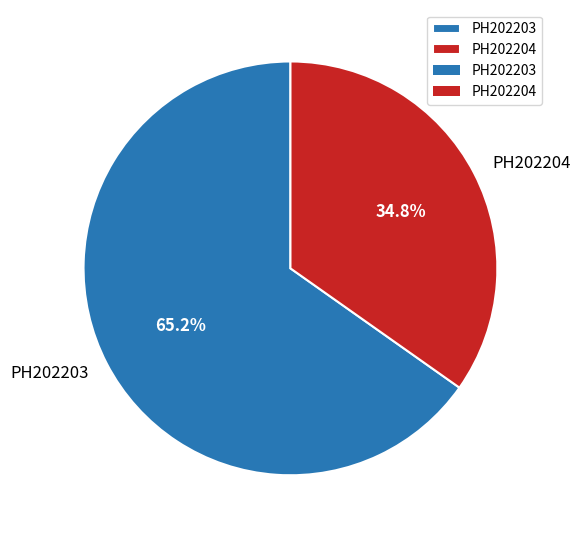

What percentage do PH202204 and PH202203 together represent?

100.0%